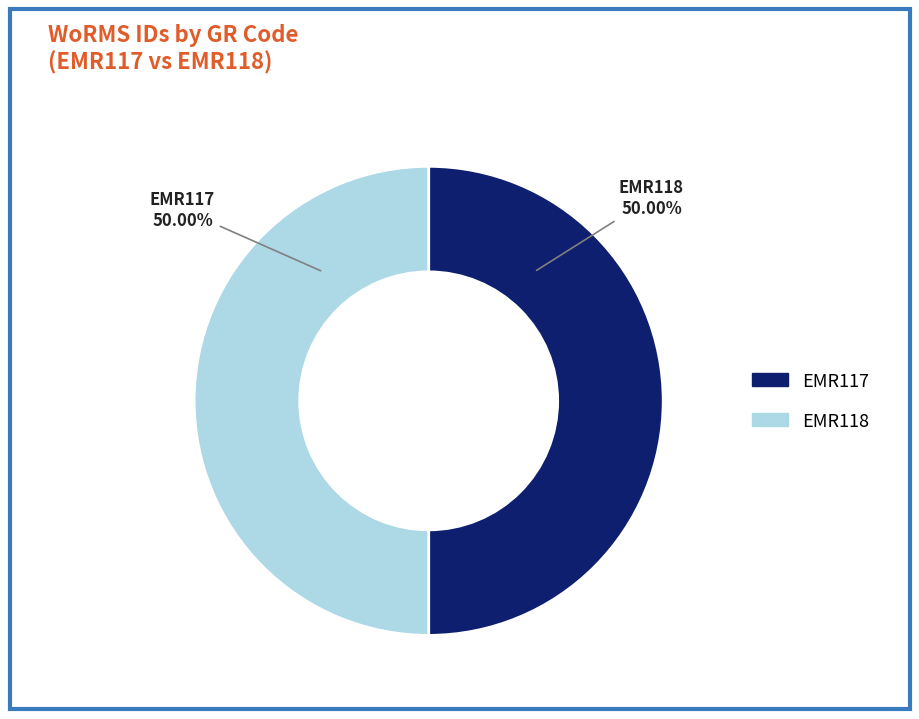

Approximately how many times larger is the value at EMR118 compared to EMR117?

1.0